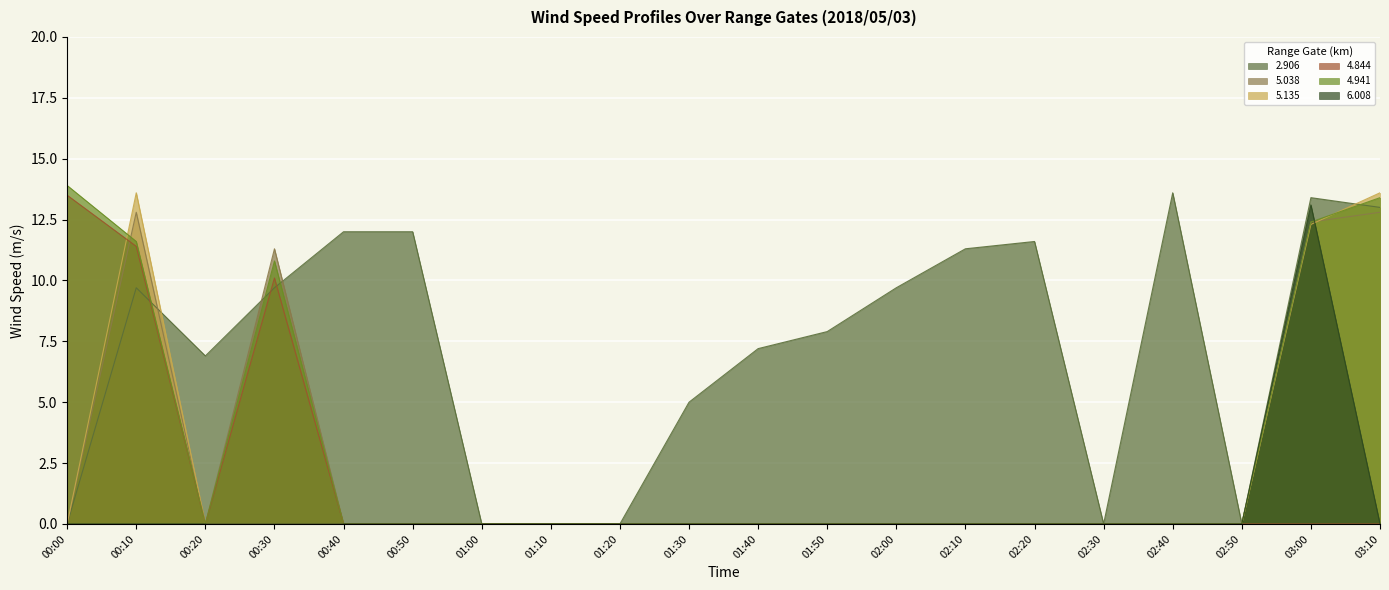

At which label does 2.906 first exceed 9?

00:10